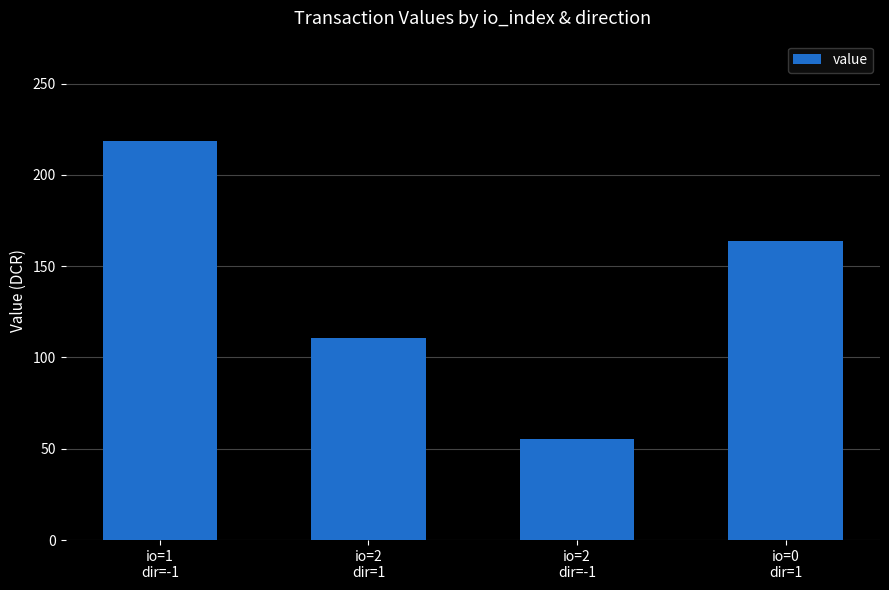

What is the label of the 4th bar from the right?

io=1
dir=-1